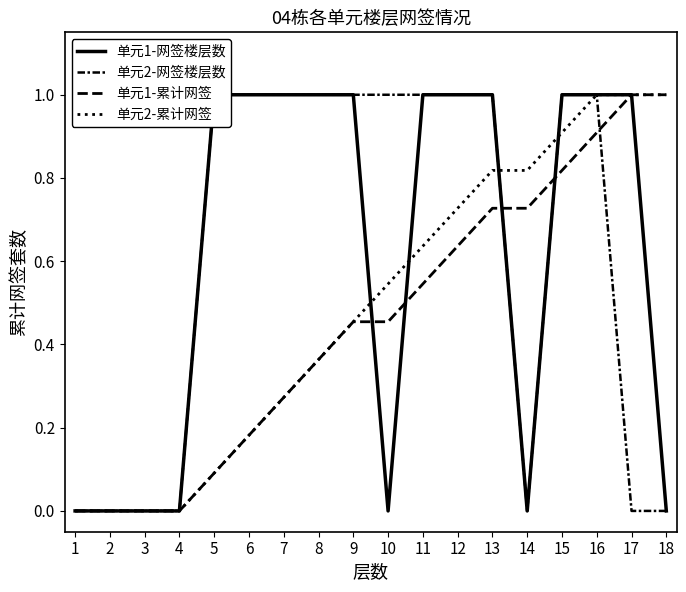

Between 6 and 5, which is larger?

6